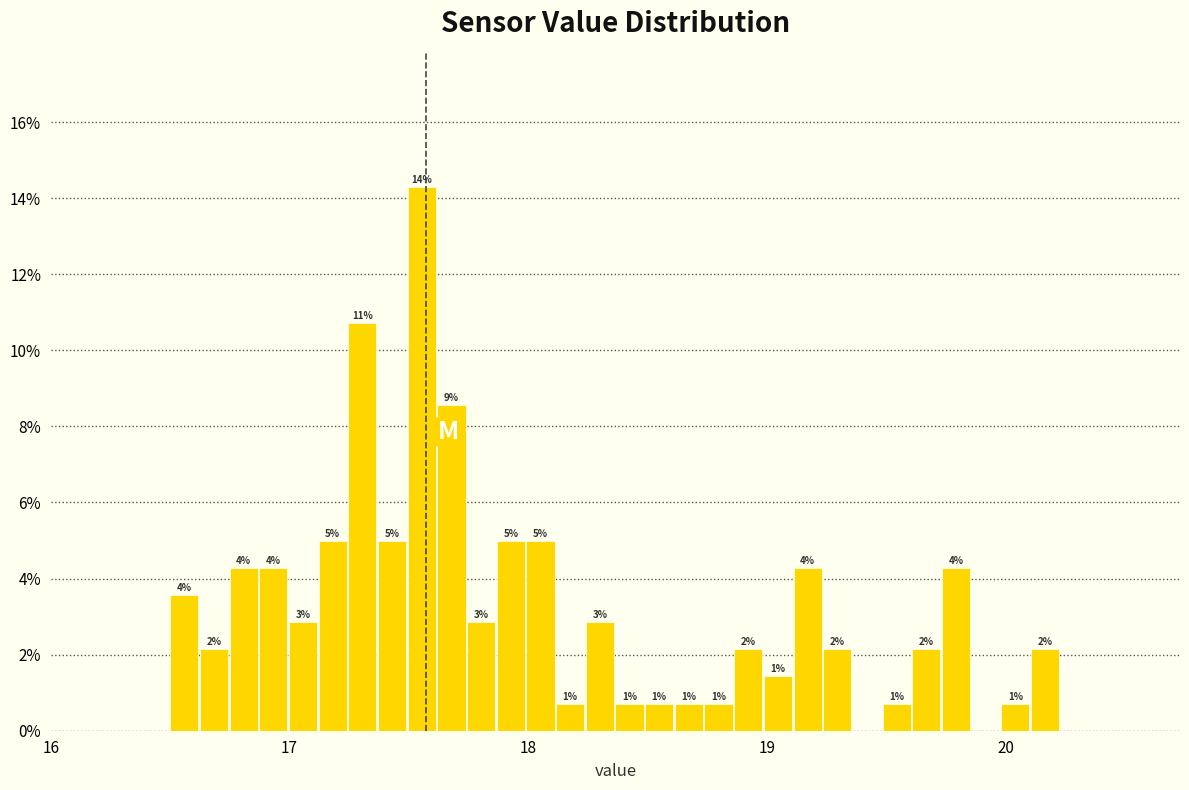

Around what value on the x-axis is the tallest bar? Give the approximate position of its centre, as read against the axis.

17.6